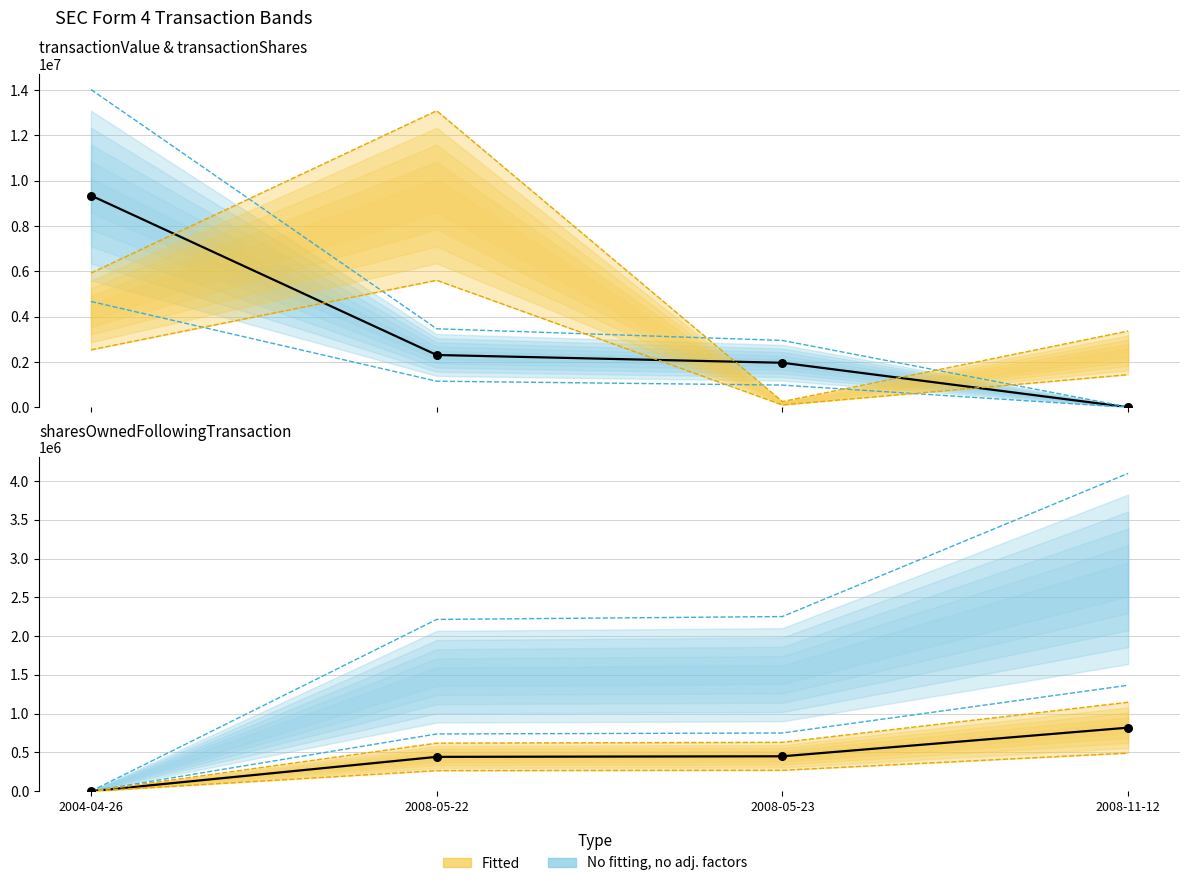

At which category is the sum across all series the highest?

2008-05-22